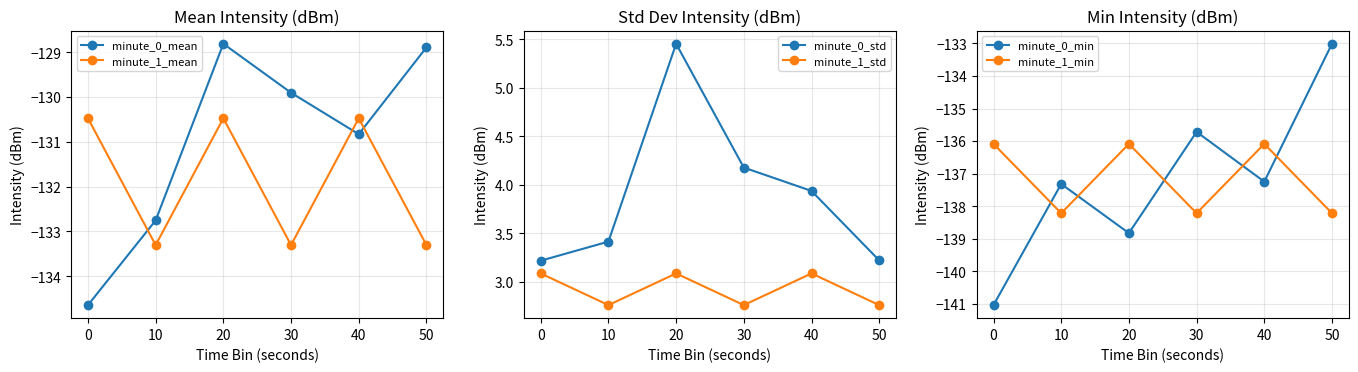

Is this an area chart (filled region under the line)?

No